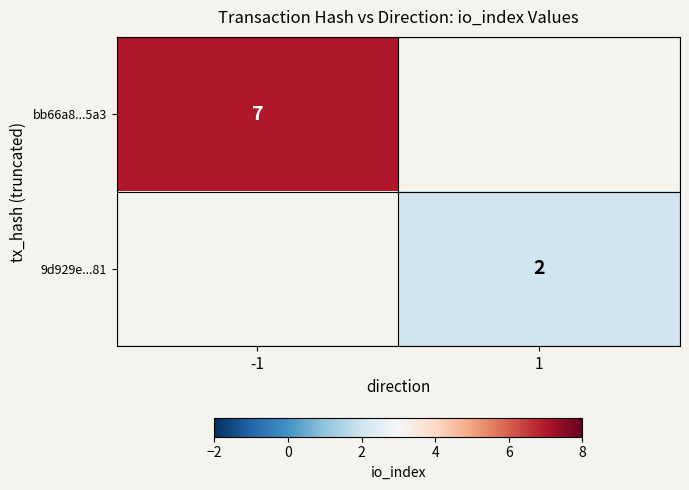

The bb66a8...5a3 series shows 11 at -1. True or false?

False